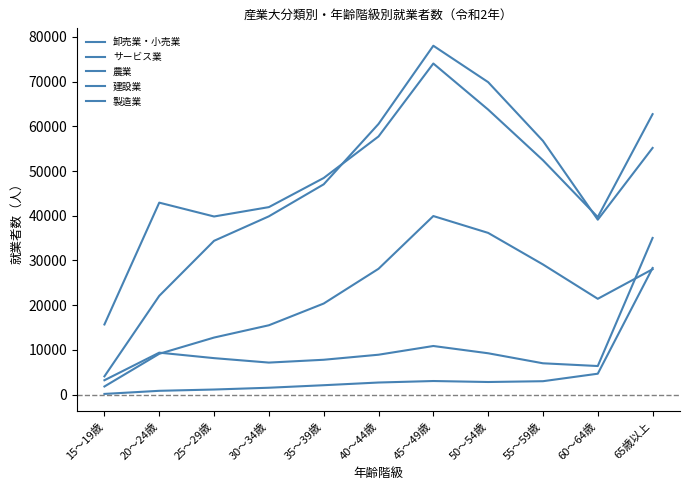

At which category does the chart reach its peak across all series?

45～49歳